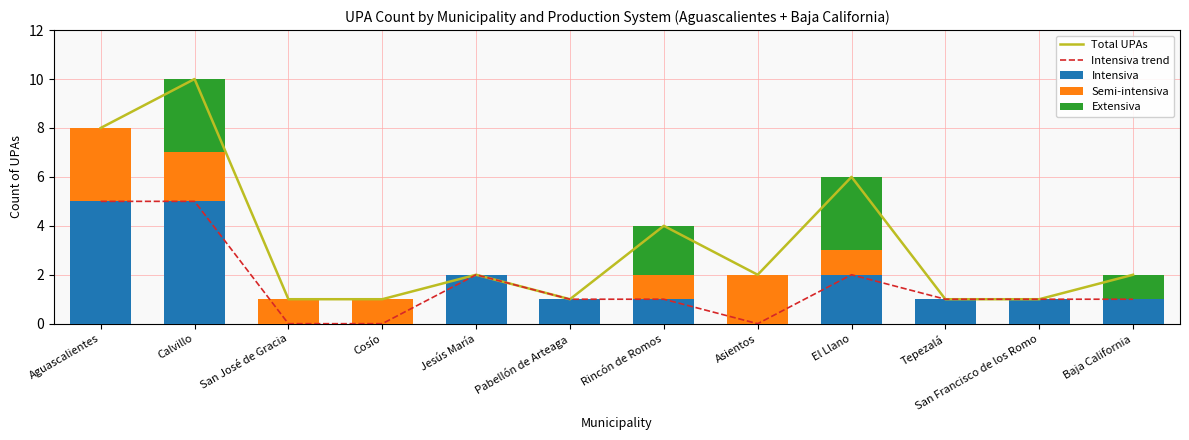

How many positive values does the Intensiva series have?

9